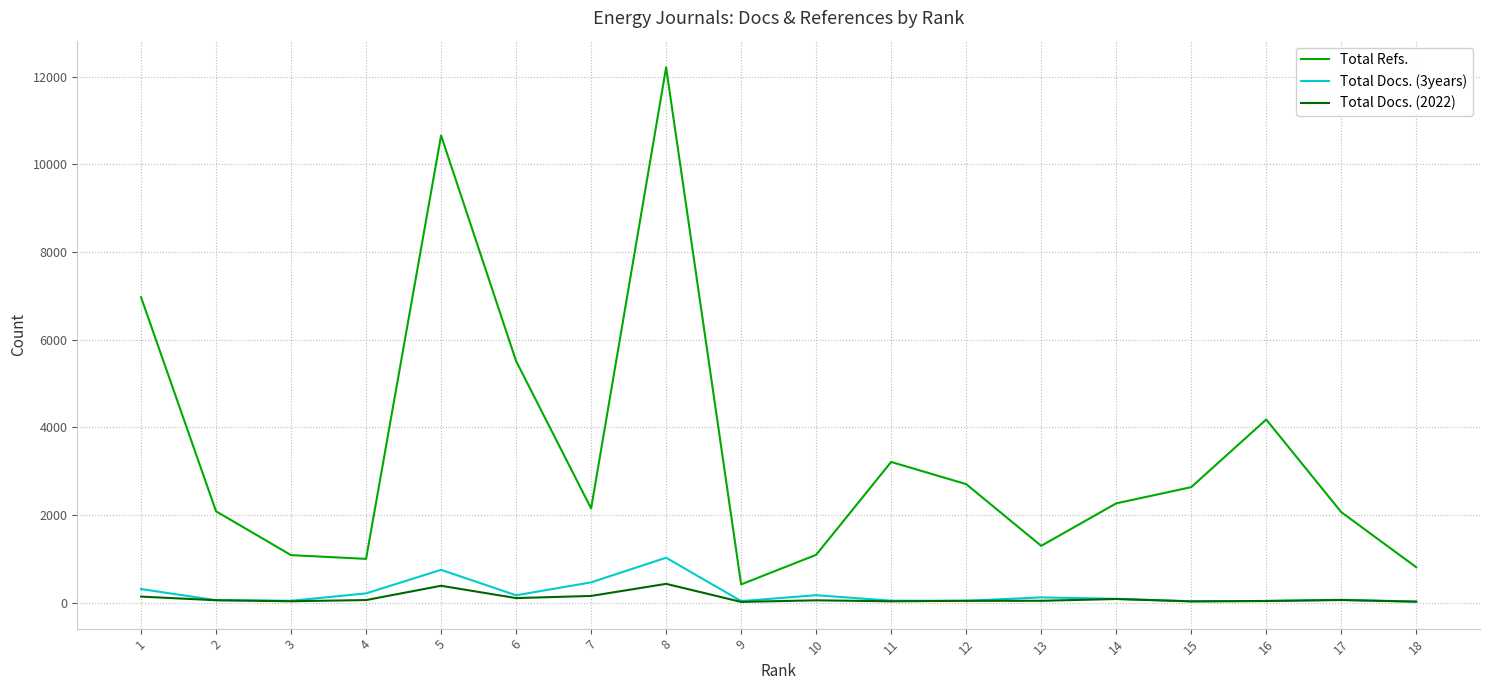

Between 6 and 10, which series saw the biggest shift?

Total Refs.